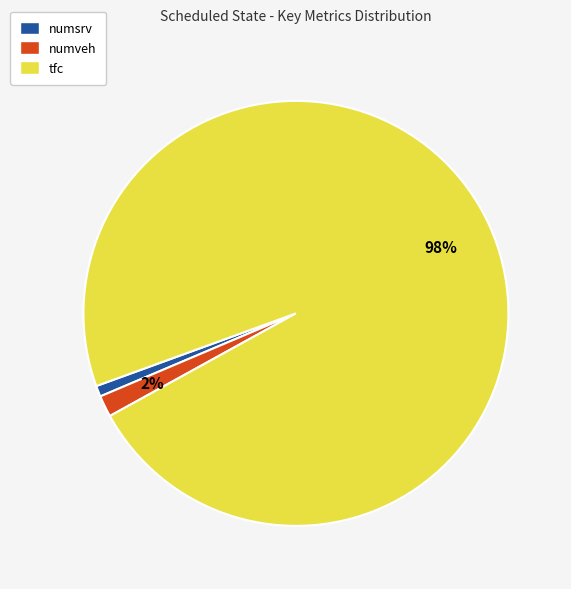

Is there any slice that represents more than half of the pie?

Yes